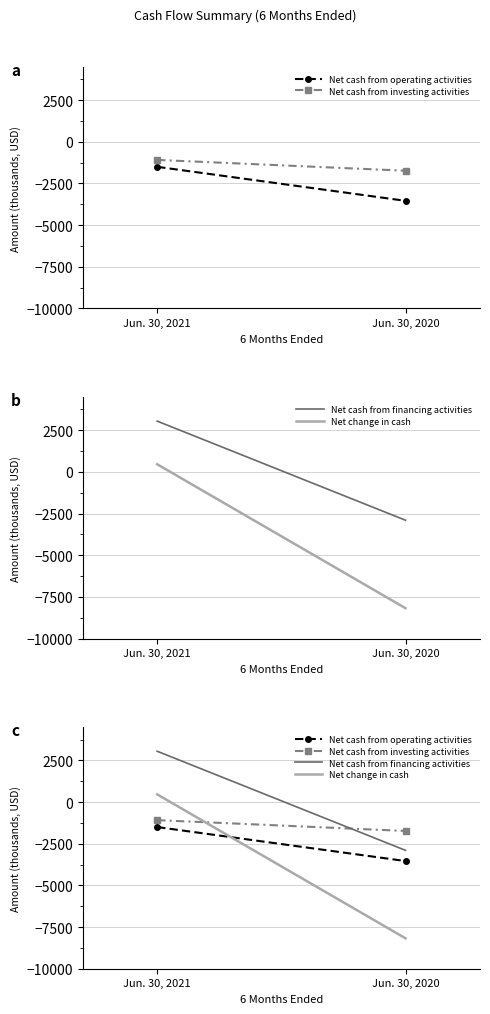

Reading right to left, transcribe all the data shown in this chart.

Net cash from operating activities: Jun. 30, 2020=-3542	Jun. 30, 2021=-1501
Net cash from investing activities: Jun. 30, 2020=-1737	Jun. 30, 2021=-1087
Net cash from financing activities: Jun. 30, 2020=-2899	Jun. 30, 2021=3047
Net change in cash: Jun. 30, 2020=-8178	Jun. 30, 2021=459